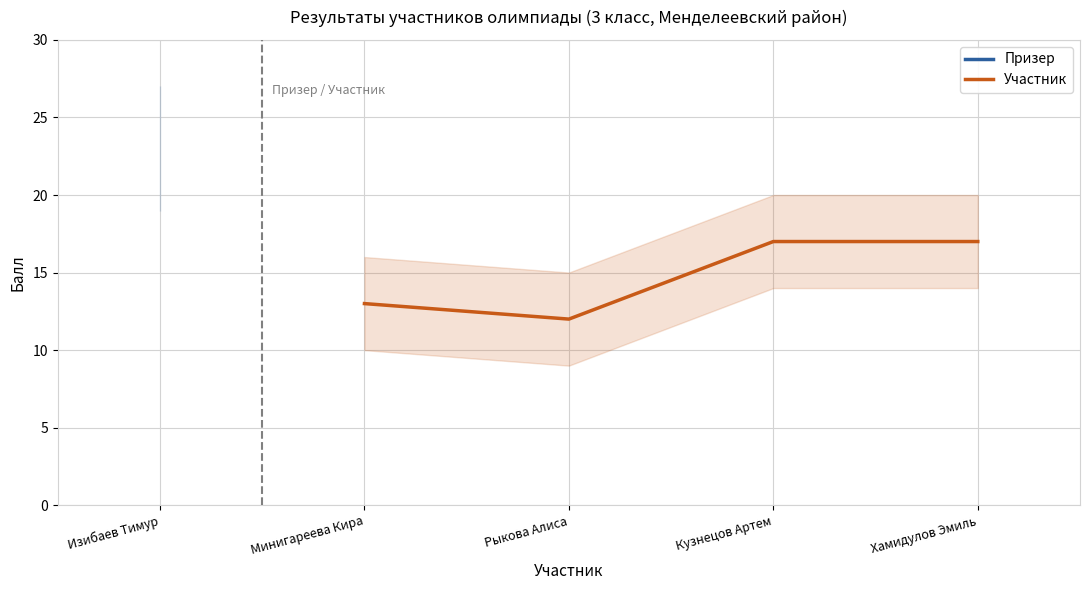

How many data points does each series have?

4